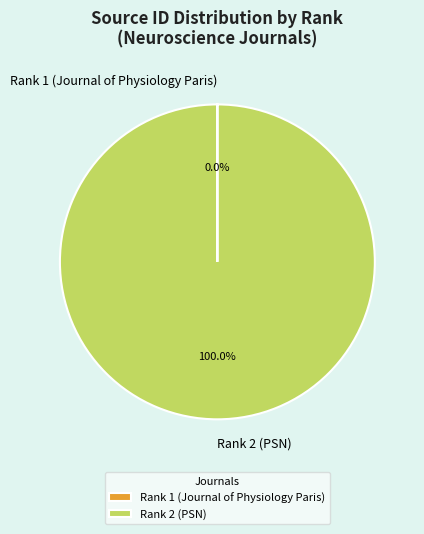

Does any single category account for the majority?

Yes